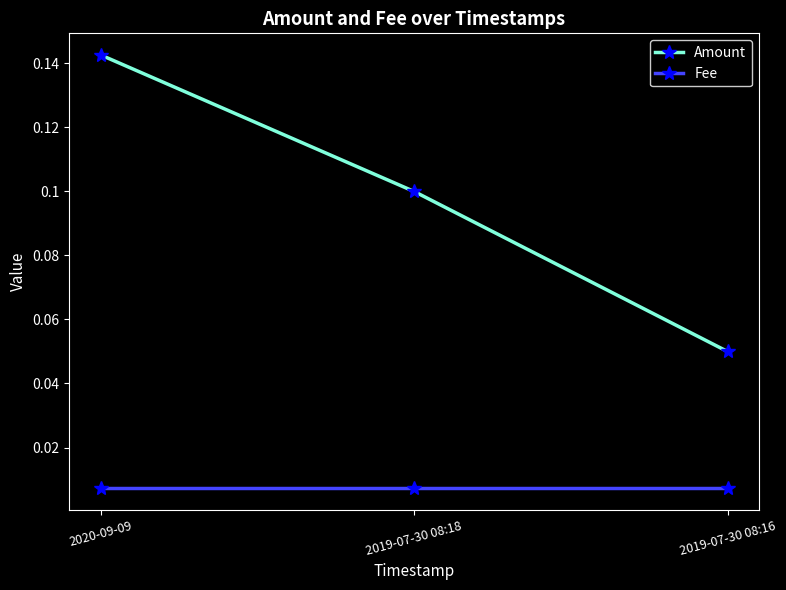

What is the label of the 2nd point from the right?

2019-07-30 08:18